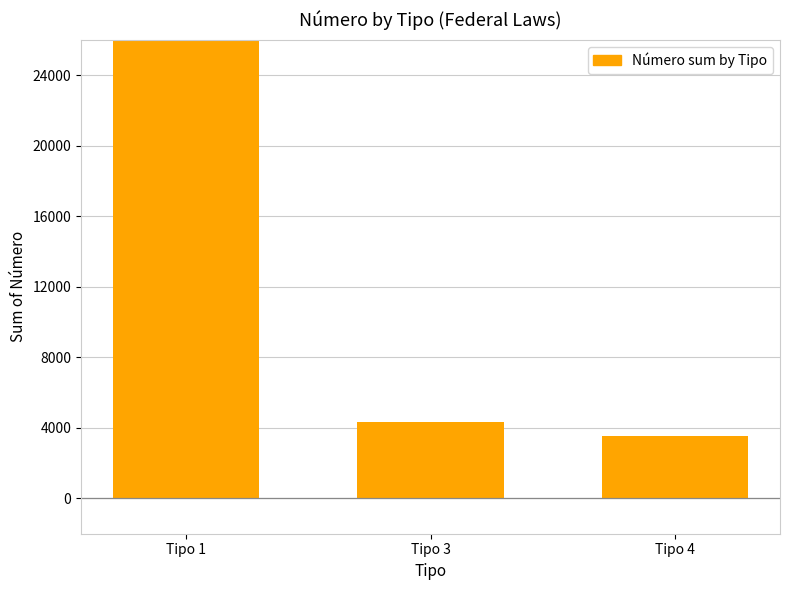

How many distinct data groups are displayed?

1